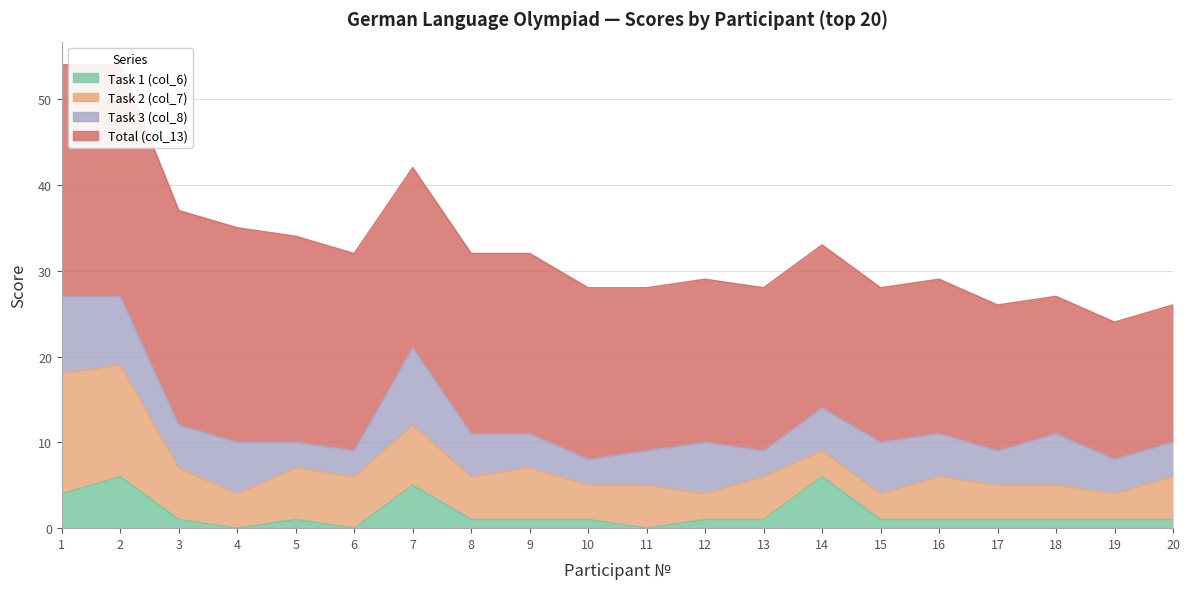

Does the chart display data point markers on the line(s)?

No